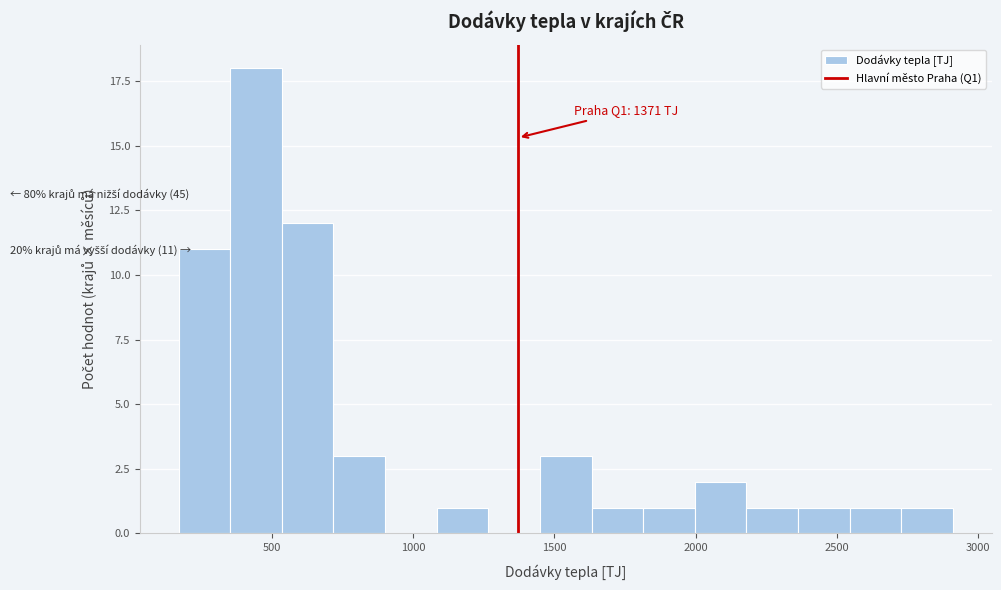

Around what value on the x-axis is the tallest bar? Give the approximate position of its centre, as read against the axis.

450